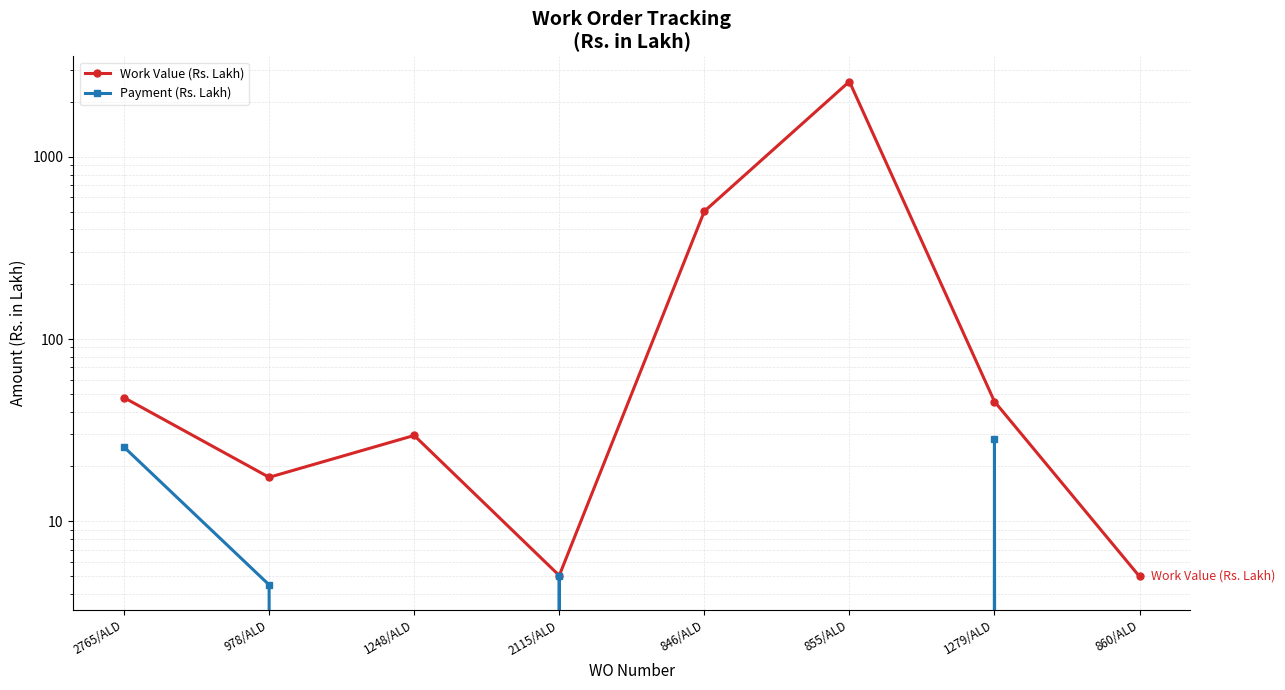

How many interior local peaks does the Work Value (Rs. Lakh) series have?

2